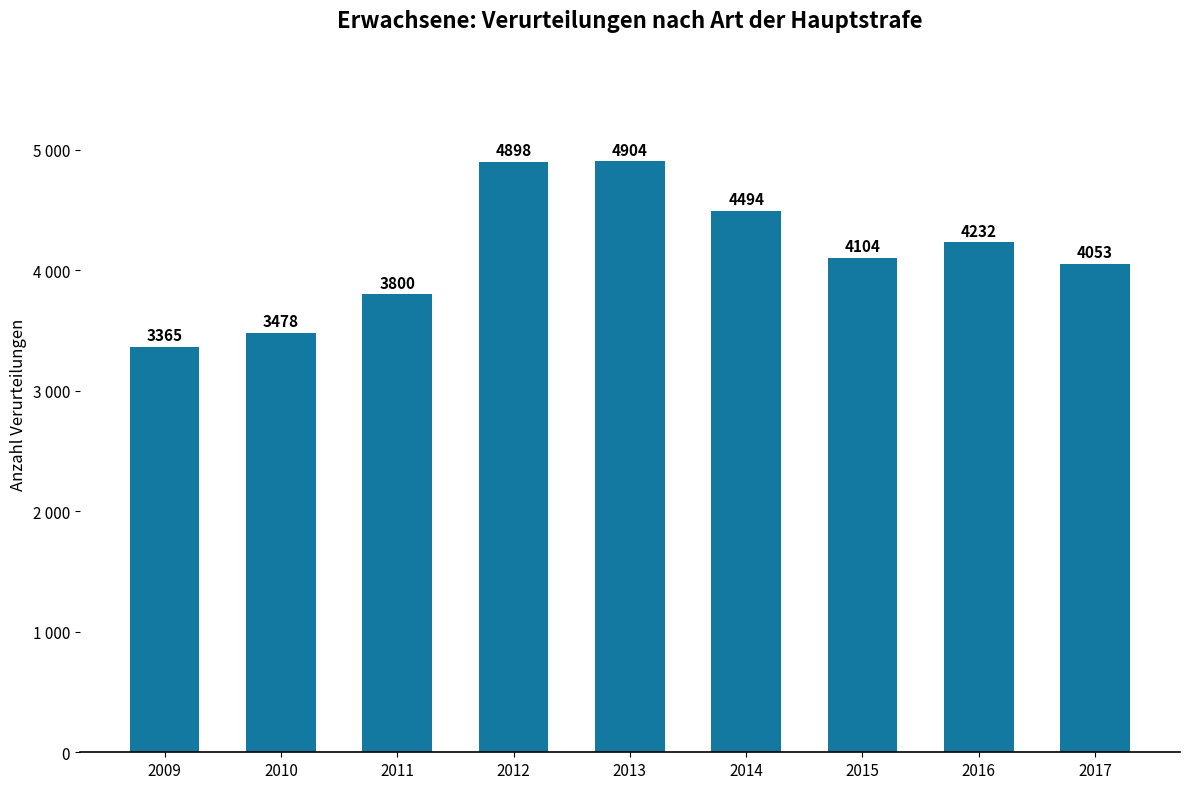

Count the values in the range 3800 to 4494.

5